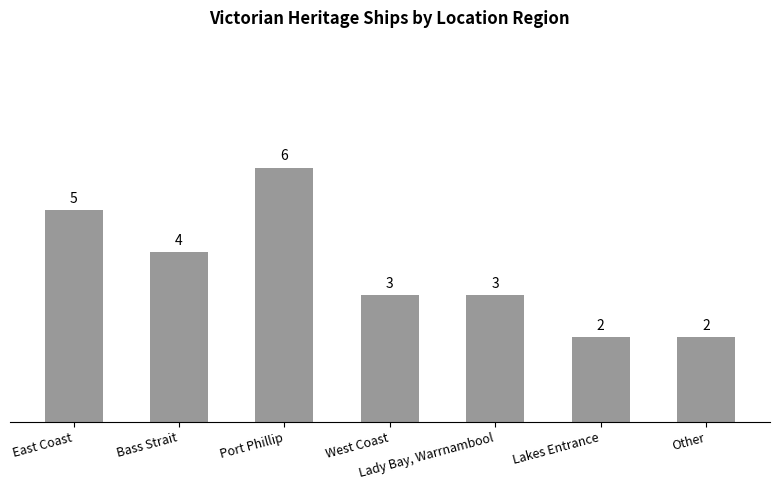

What is the value of the 1st bar from the left?

5